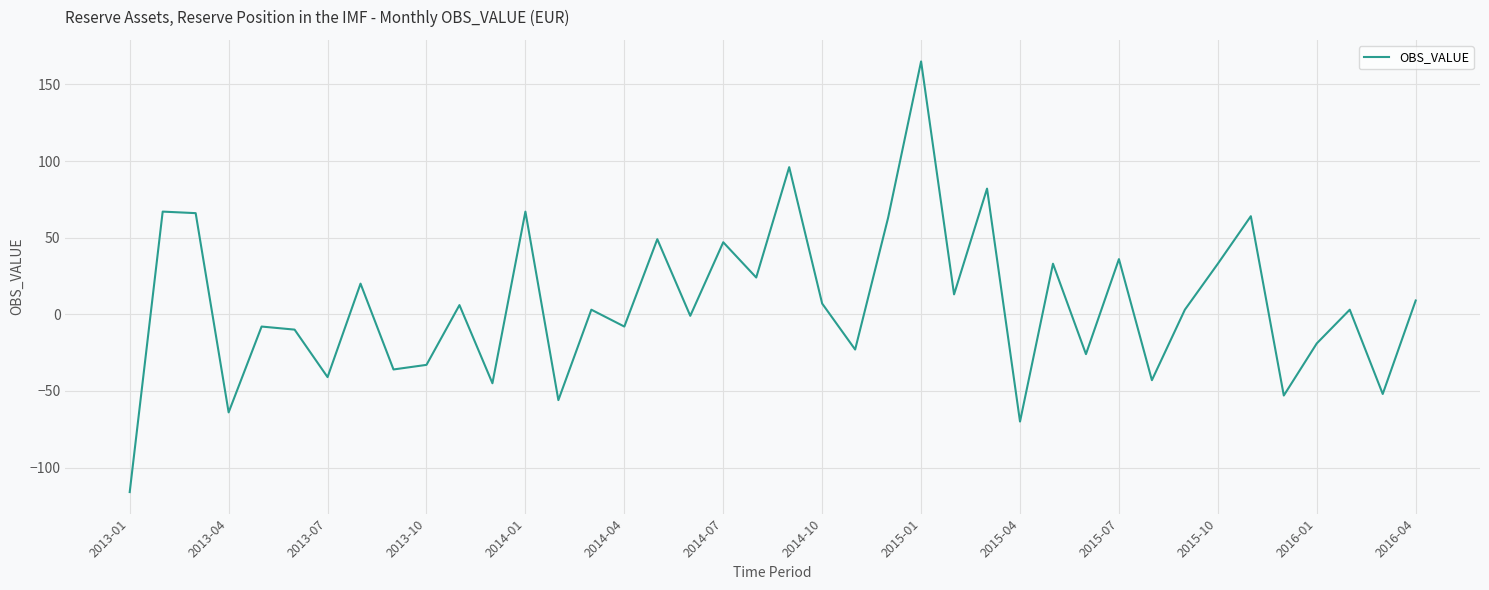

What is the minimum value shown in the chart?

-116